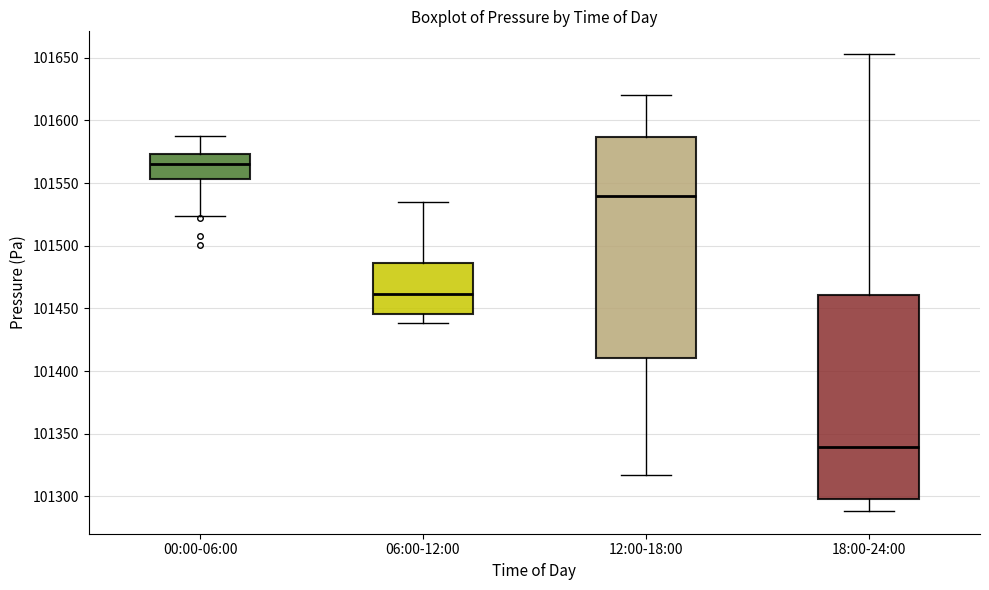

Reading left to right, read every box against the y-axis: the position of its median line, the range the box covers, and the ends of its whiskers. The values are not printed on the chart, so give them approximately, as read against the axis.

00:00-06:00: median 101565, box 101555 to 101575, whiskers 101525 to 101590
06:00-12:00: median 101460, box 101445 to 101485, whiskers 101440 to 101535
12:00-18:00: median 101540, box 101410 to 101585, whiskers 101315 to 101620
18:00-24:00: median 101340, box 101300 to 101460, whiskers 101290 to 101655